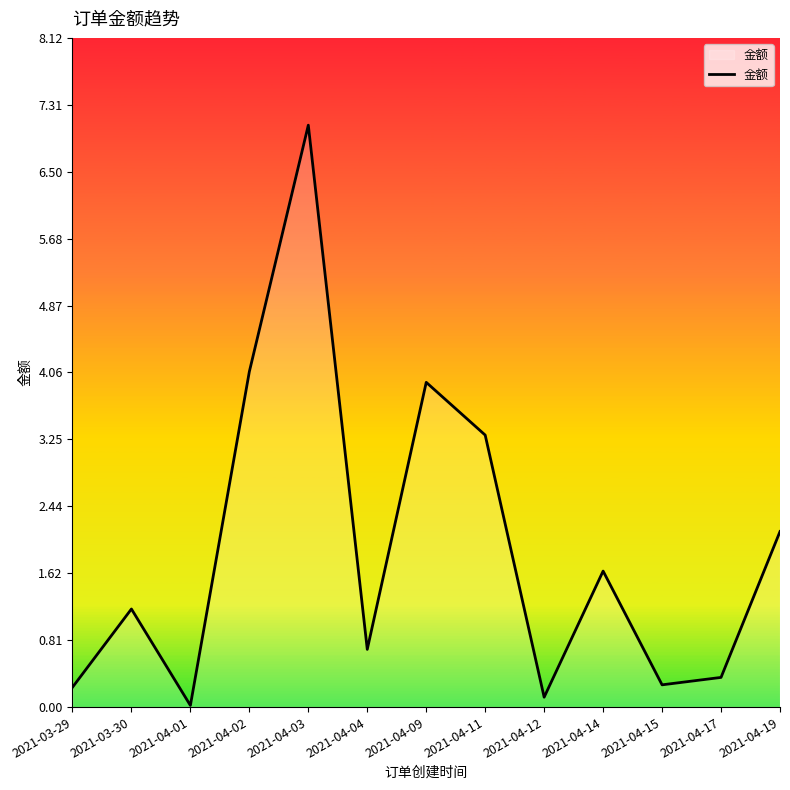

What position from the left is 2021-03-30?

2